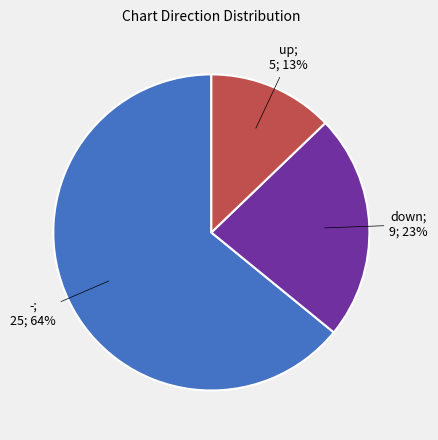

How many segments does this pie chart have?

3